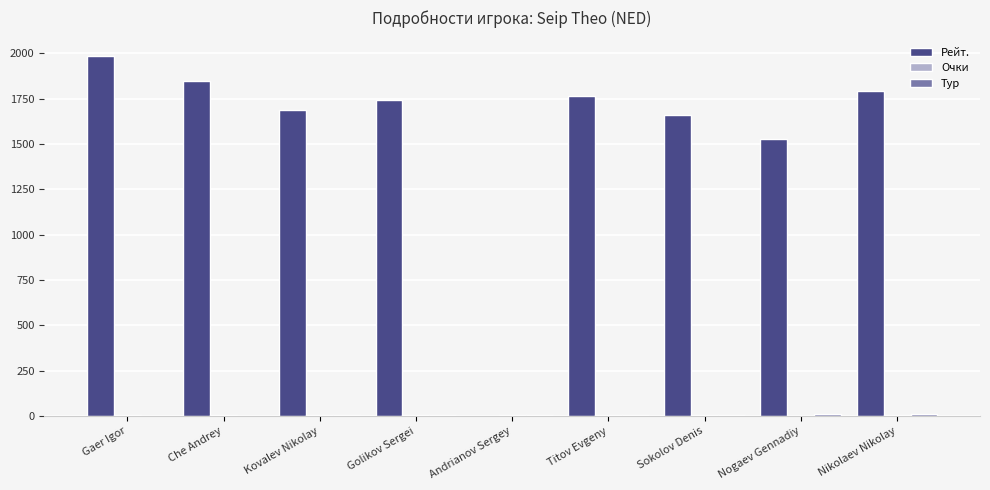

True or false: Рейт. has a value of 1790.0 at Nikolaev Nikolay.

True